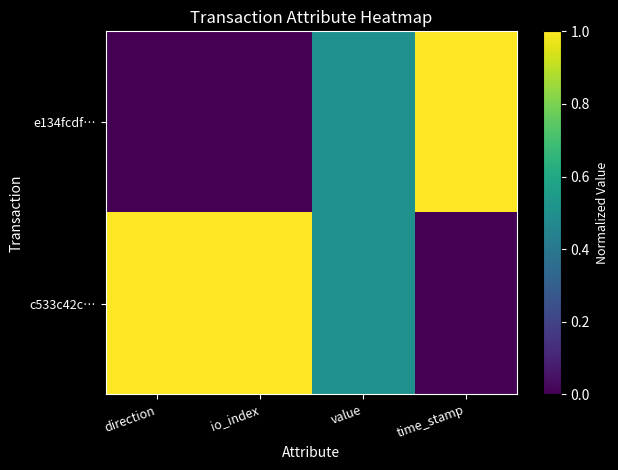

Reading left to right, extract all data points from this chart.

e134fcdf…: direction=0.0	io_index=0.0	value=0.5	time_stamp=1.0
c533c42c…: direction=1.0	io_index=1.0	value=0.5	time_stamp=0.0